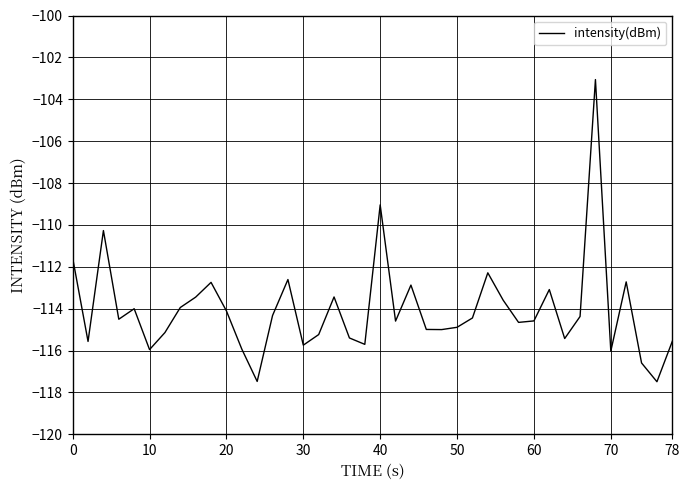

What is the difference between the maximum and minimum values?

14.4